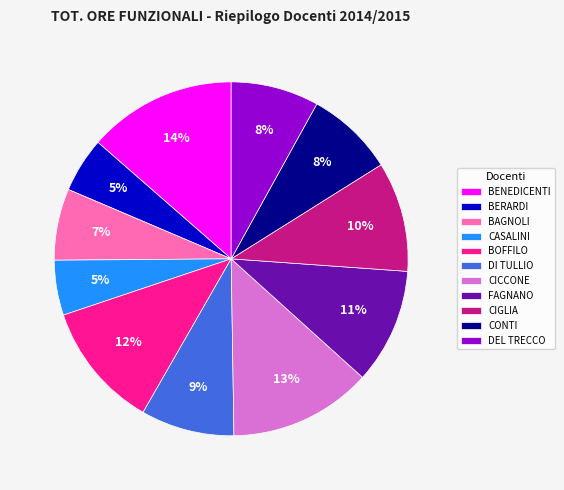

Is BERARDI the majority of the pie?

No